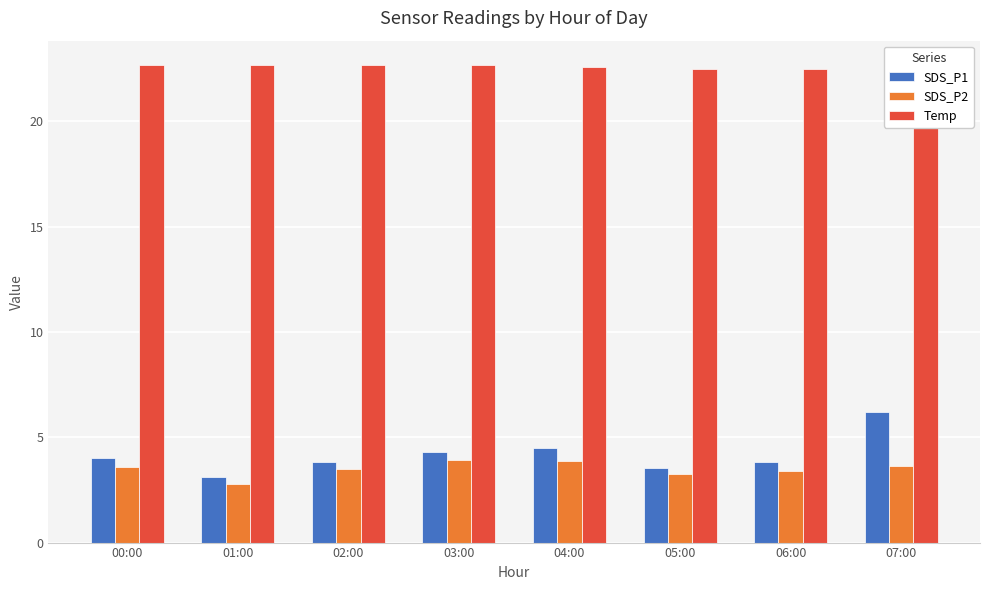

What are all the series names shown in the legend?

SDS_P1, SDS_P2, Temp